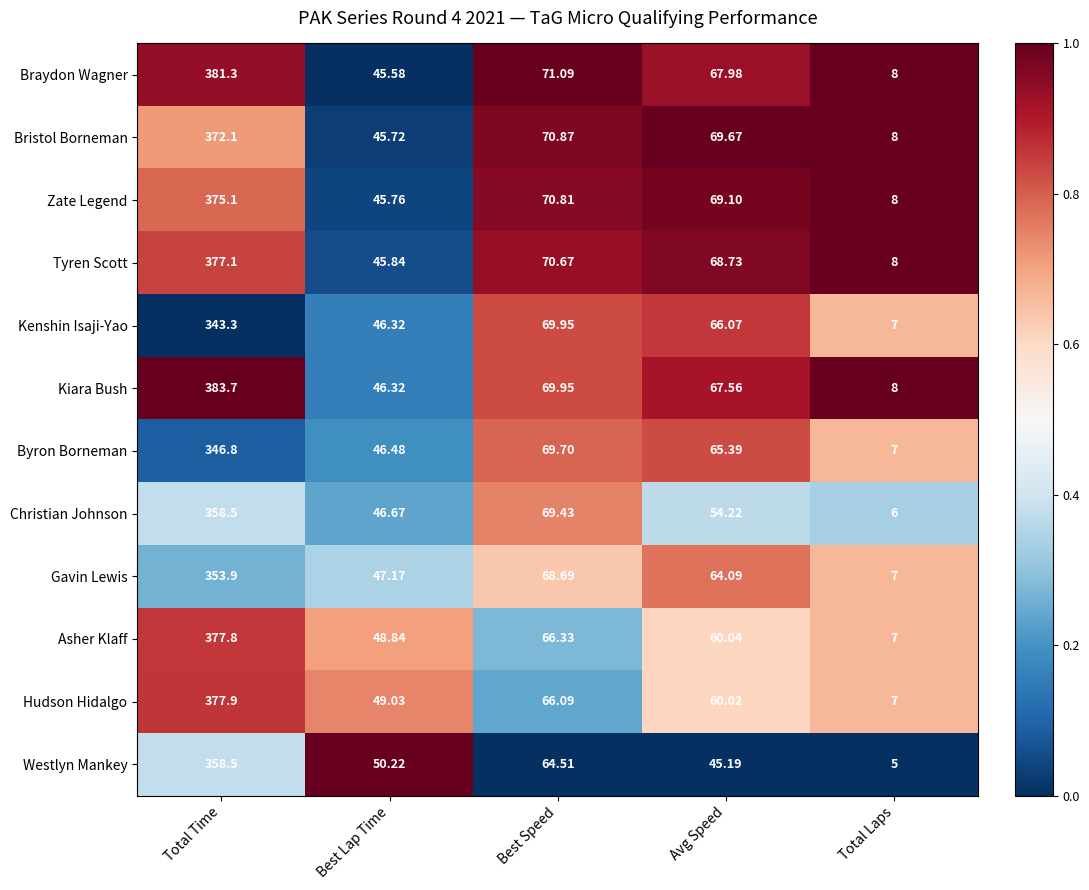

List the labels in order of Kiara Bush value, smallest first.

Total Laps, Best Lap Time, Avg Speed, Best Speed, Total Time